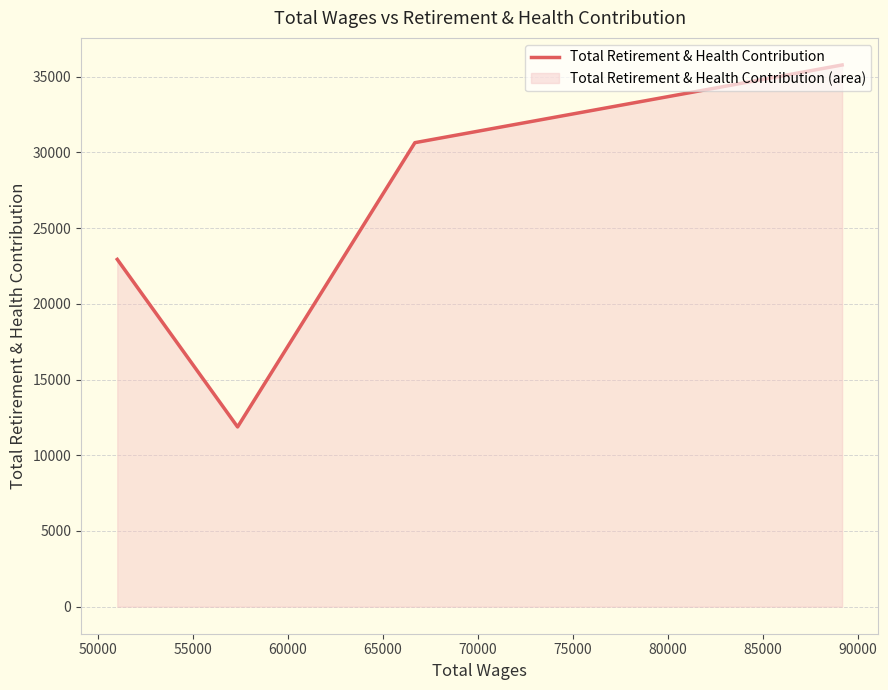

What is the greatest value displayed?

35782